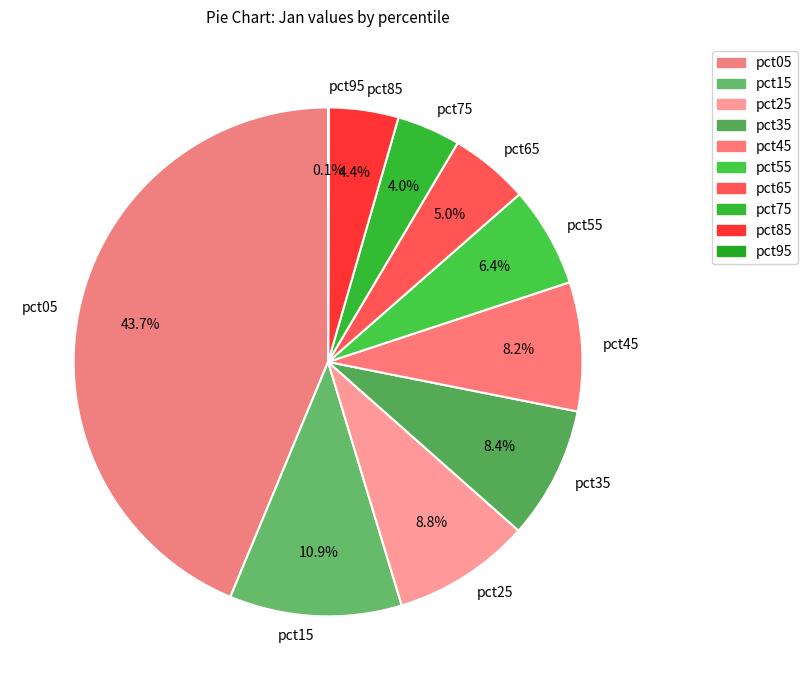

The pct45 slice represents 1% of the pie. True or false?

False